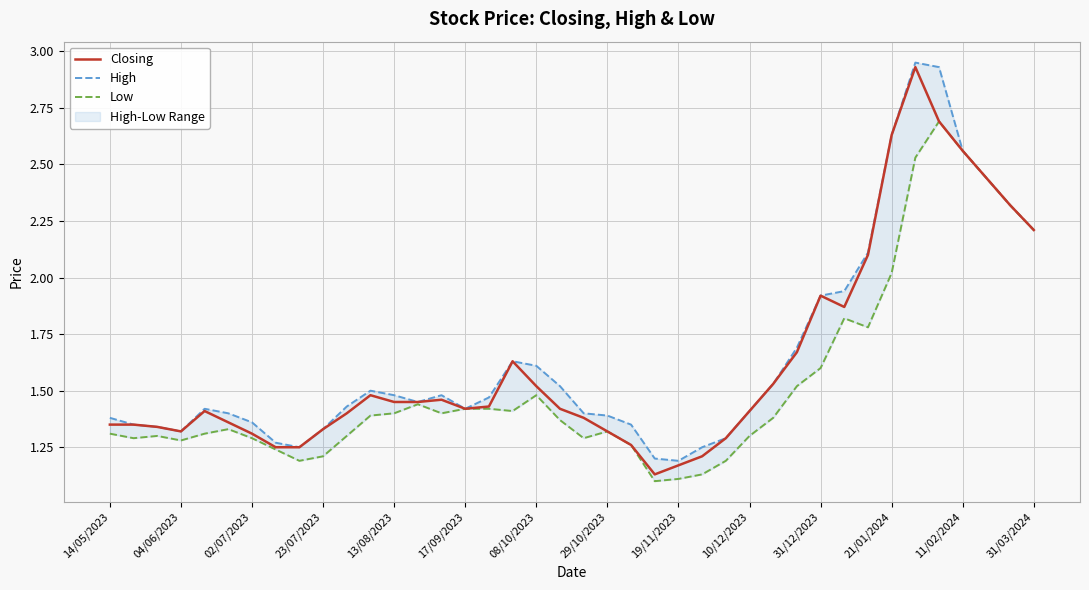

The value of Closing at 10/12/2023 is 1.4. True or false?

True